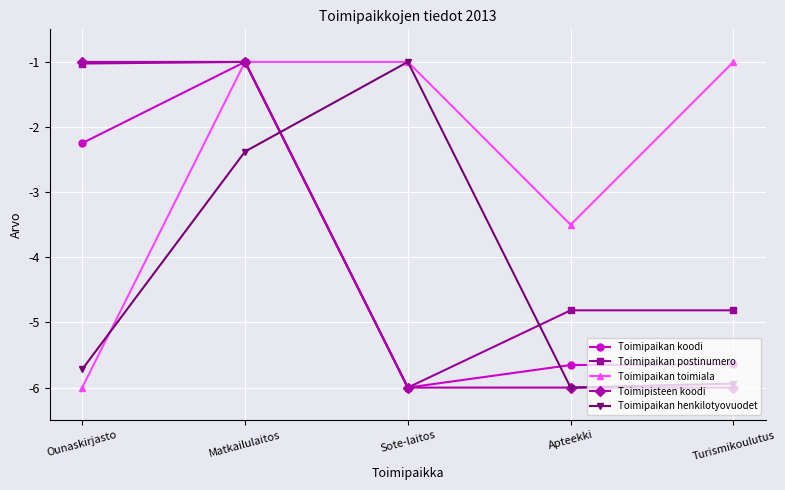

Where is the first local minimum for Toimipaikan postinumero?

Sote-laitos